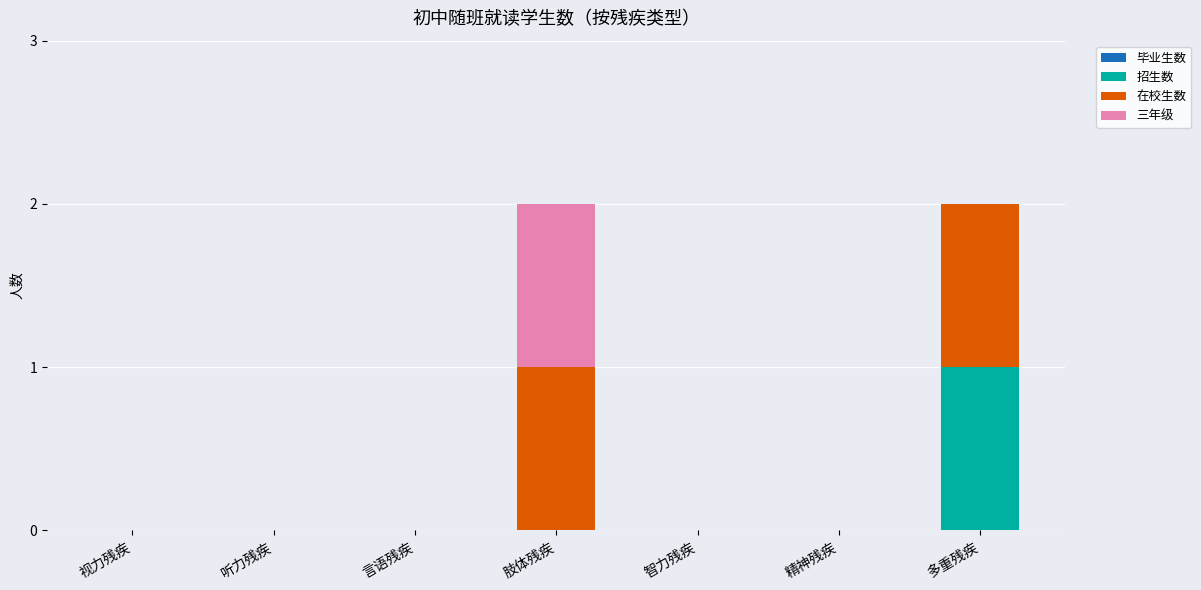

How many series are shown in this chart?

3